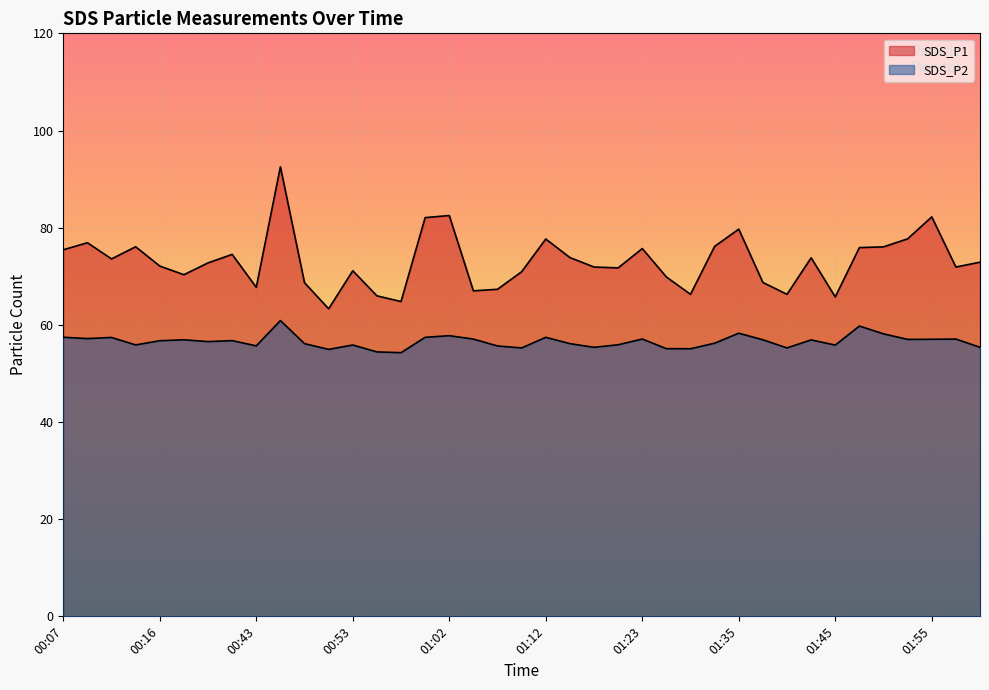

What is the minimum value shown in the chart?

54.3